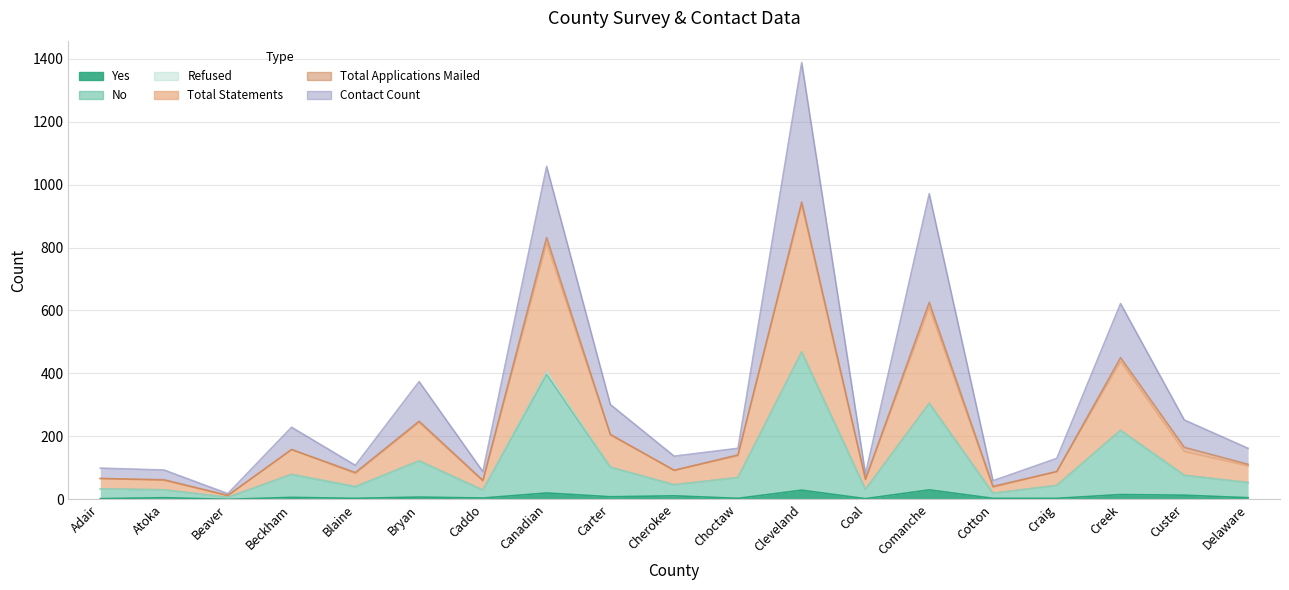

Rank the categories by No value from lowest to highest.

Beaver, Cotton, Caddo, Atoka, Coal, Adair, Blaine, Craig, Cherokee, Delaware, Choctaw, Custer, Beckham, Carter, Bryan, Creek, Comanche, Canadian, Cleveland